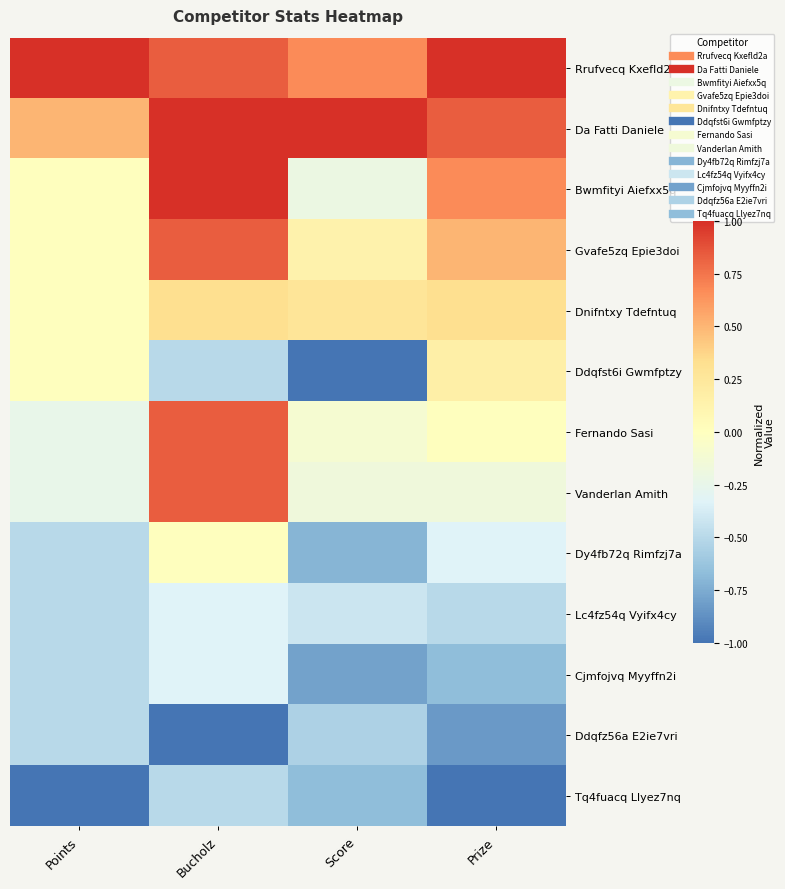

Which series has the largest total across all categories?

Rrufvecq Kxefld2a